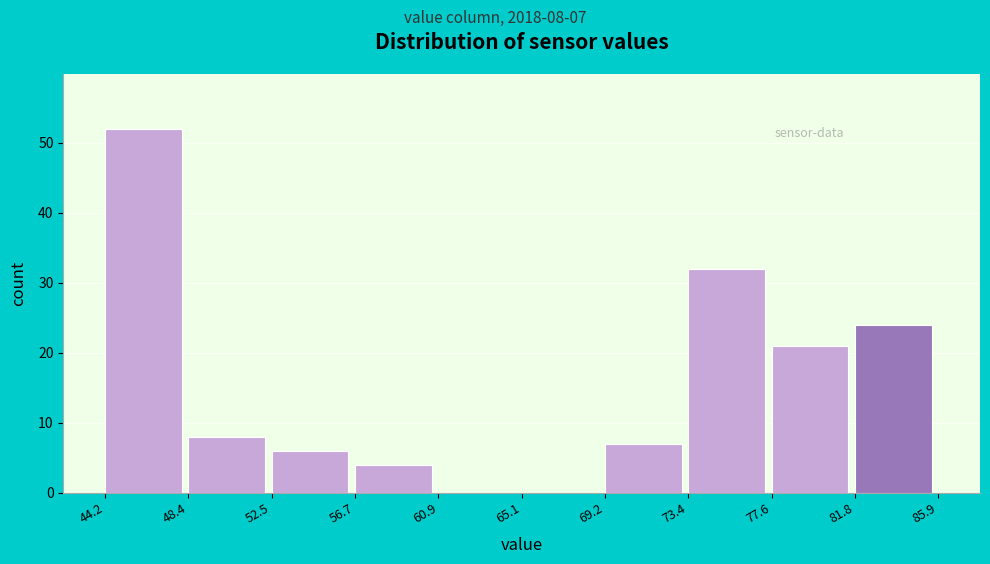

Over which range of the x-axis is the bar tallest?

44.2 to 48.4